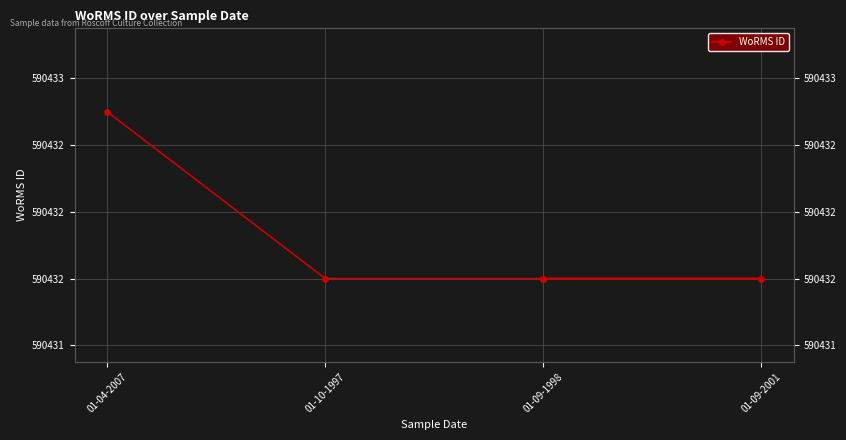

Between 01-04-2007 and 01-09-2001, which is larger?

01-04-2007